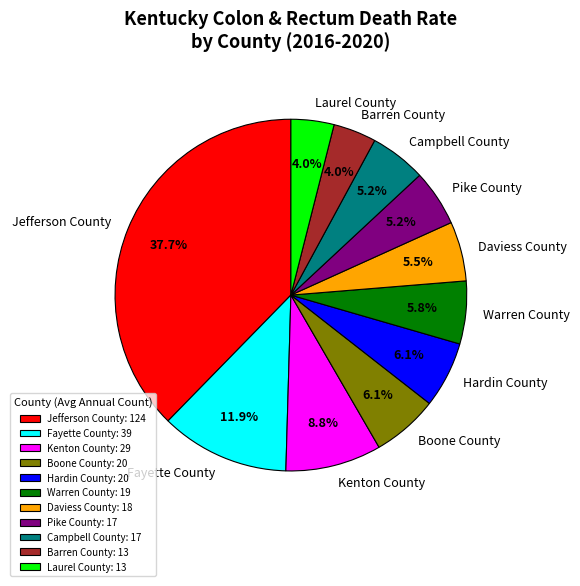

Count the number of slices in the pie.

11